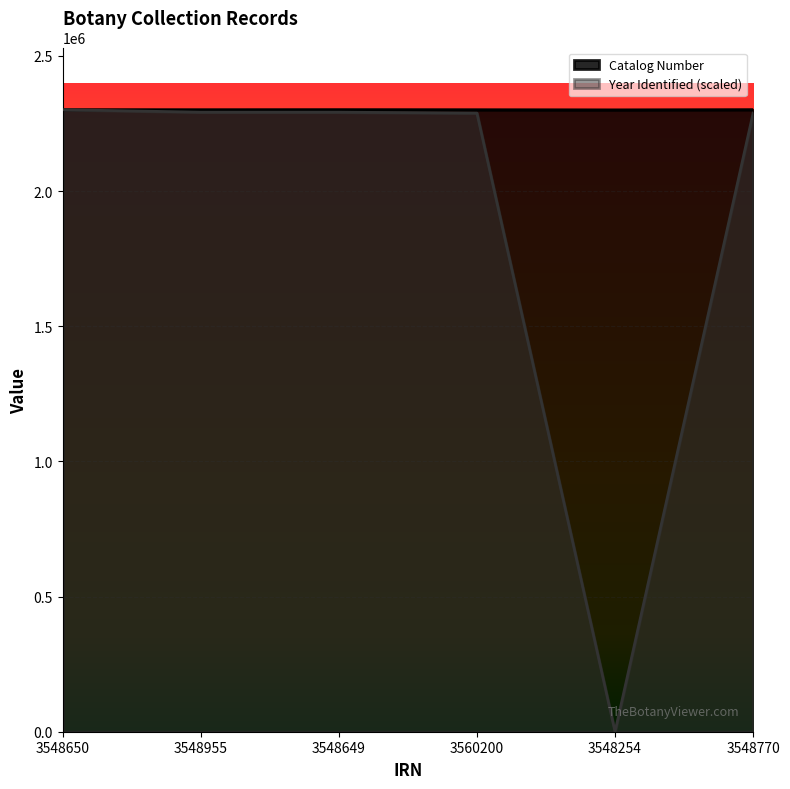

What is the average value of the Catalog Number series?

2300578.3